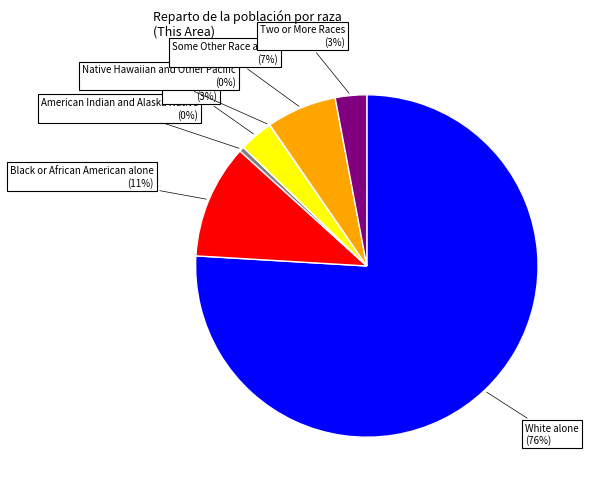

What percentage is the Asian alone slice, to the nearest percent?

3%